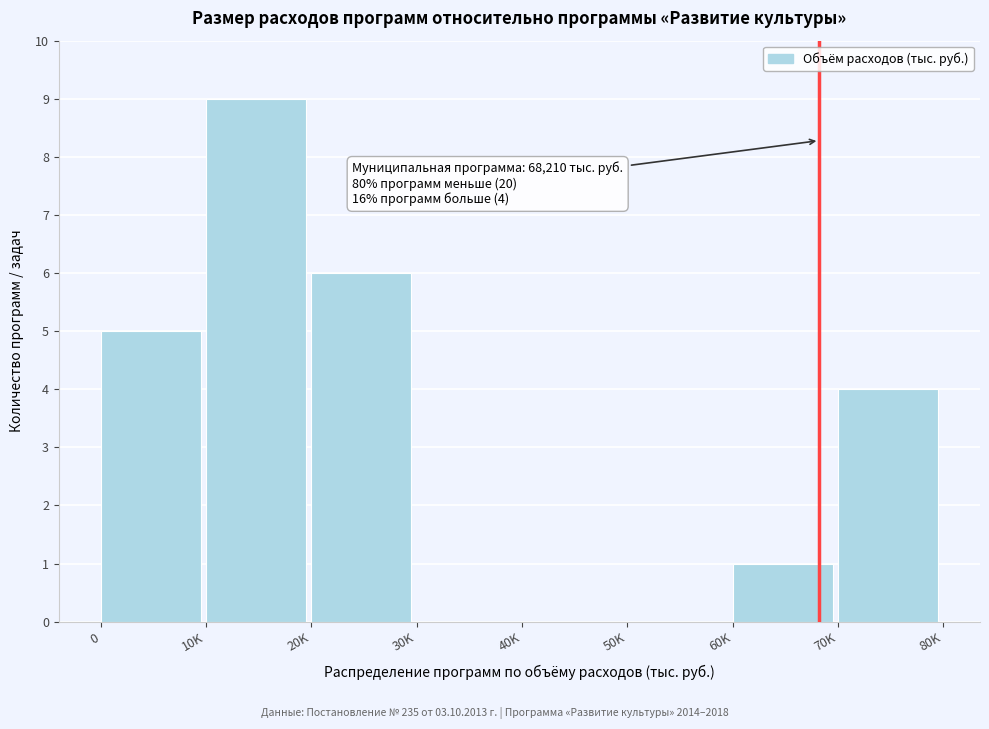

Reading right to left, extract all data points from this chart.

70K=4	60K=1	50K=0	40K=0	30K=0	20K=6	10K=9	0=5